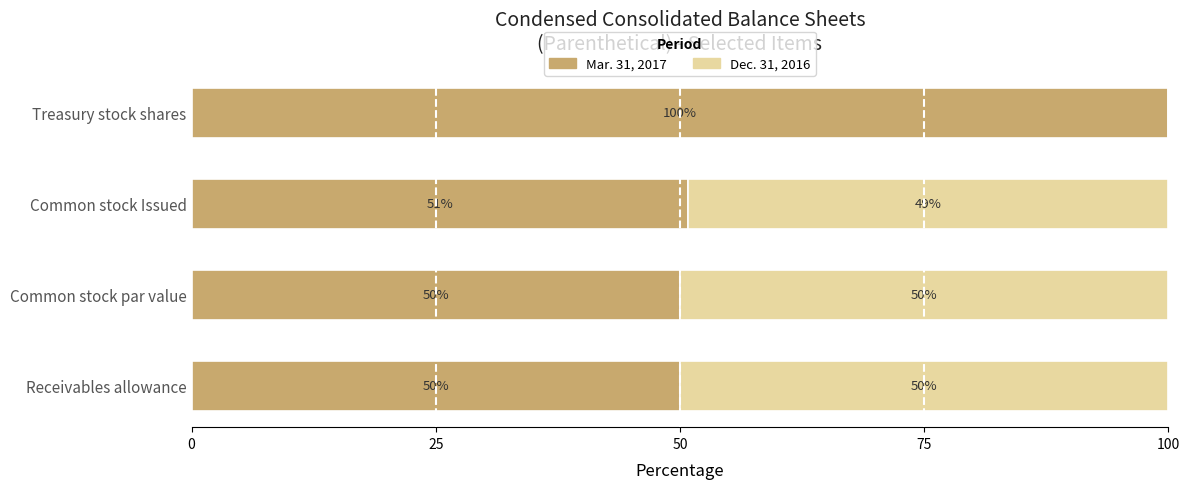

True or false: Mar. 31, 2017 has a value of 12.4 at Common stock Issued.

False